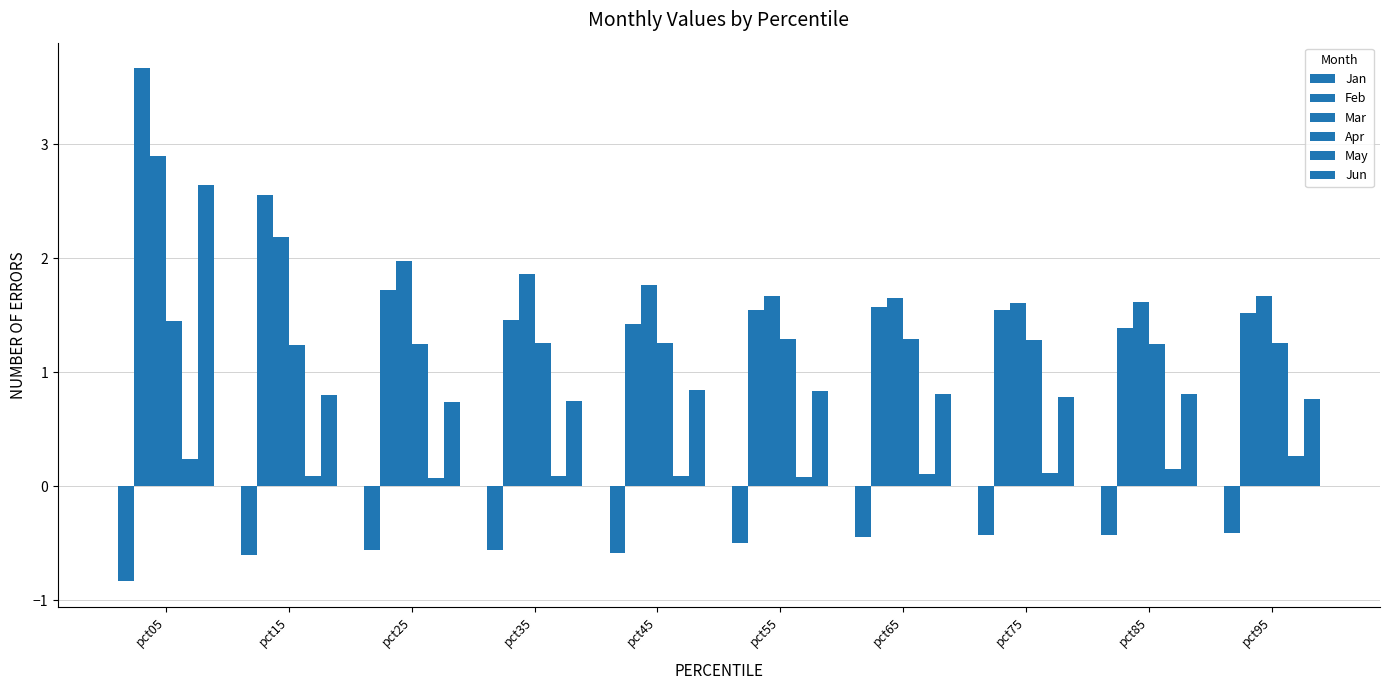

Rank the series by their maximum value, from lowest to highest.

Jan, May, Apr, Jun, Mar, Feb